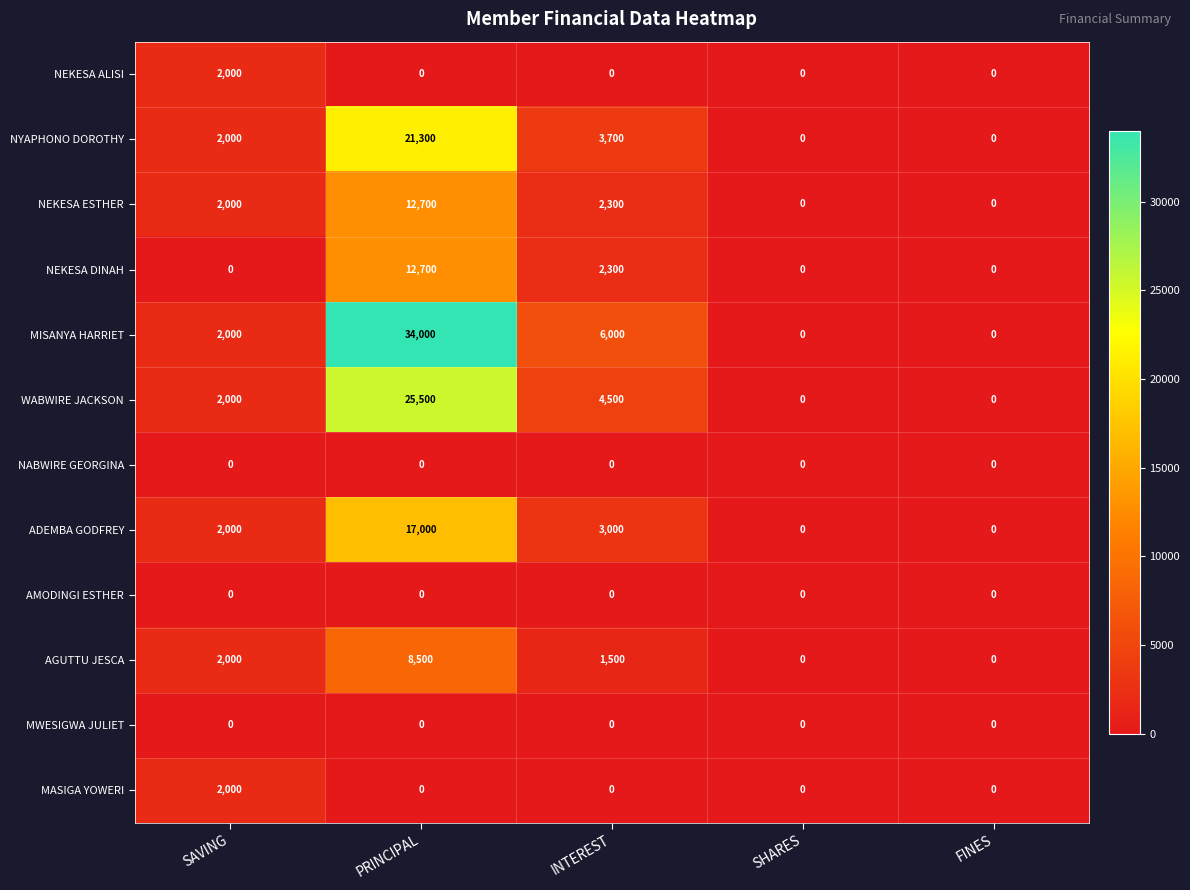

What is the difference between the NEKESA DINAH values at PRINCIPAL and INTEREST?

10400